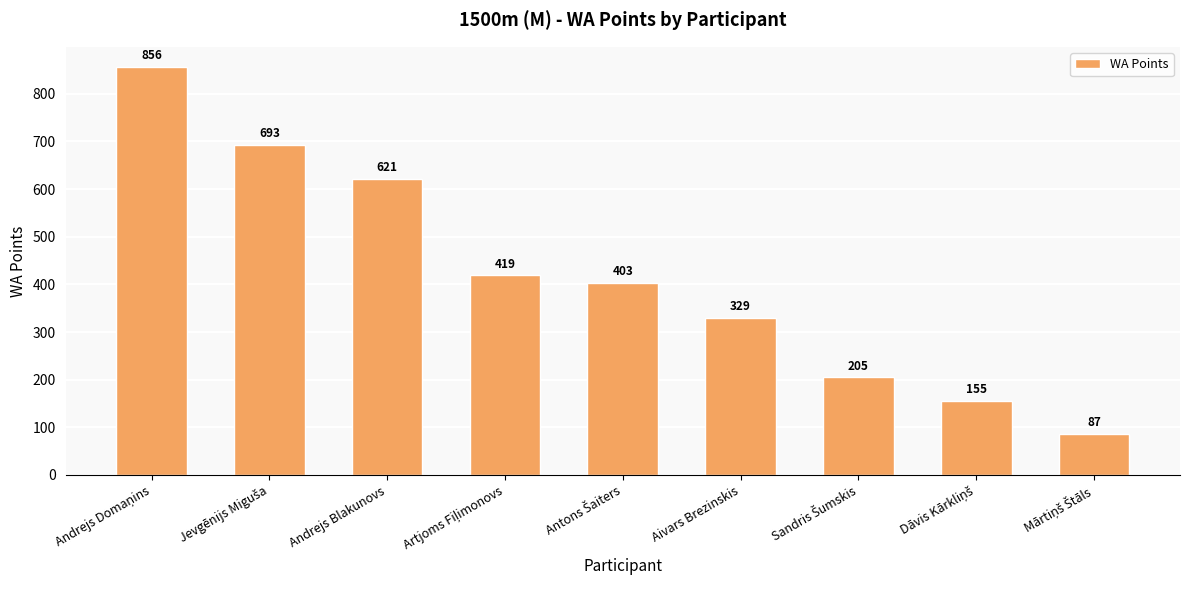

Reading left to right, what are all the values shown in this chart?

856	693	621	419	403	329	205	155	87